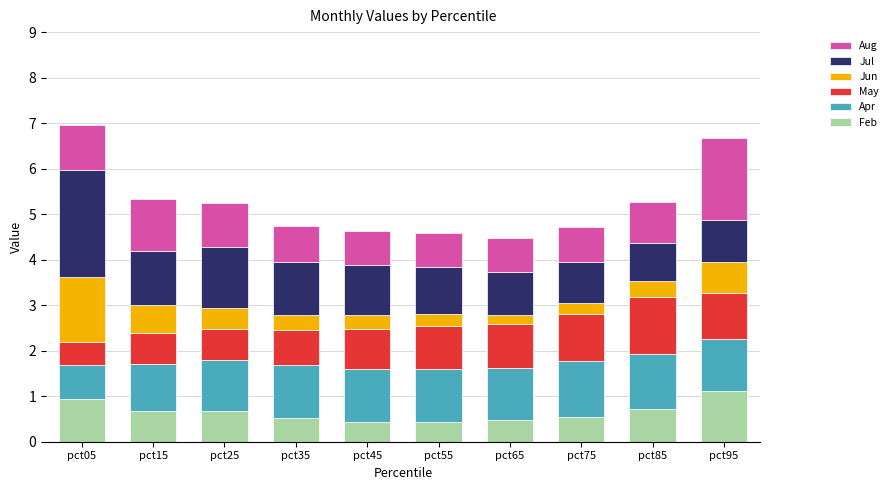

What is the highest value of the Feb series?

1.1